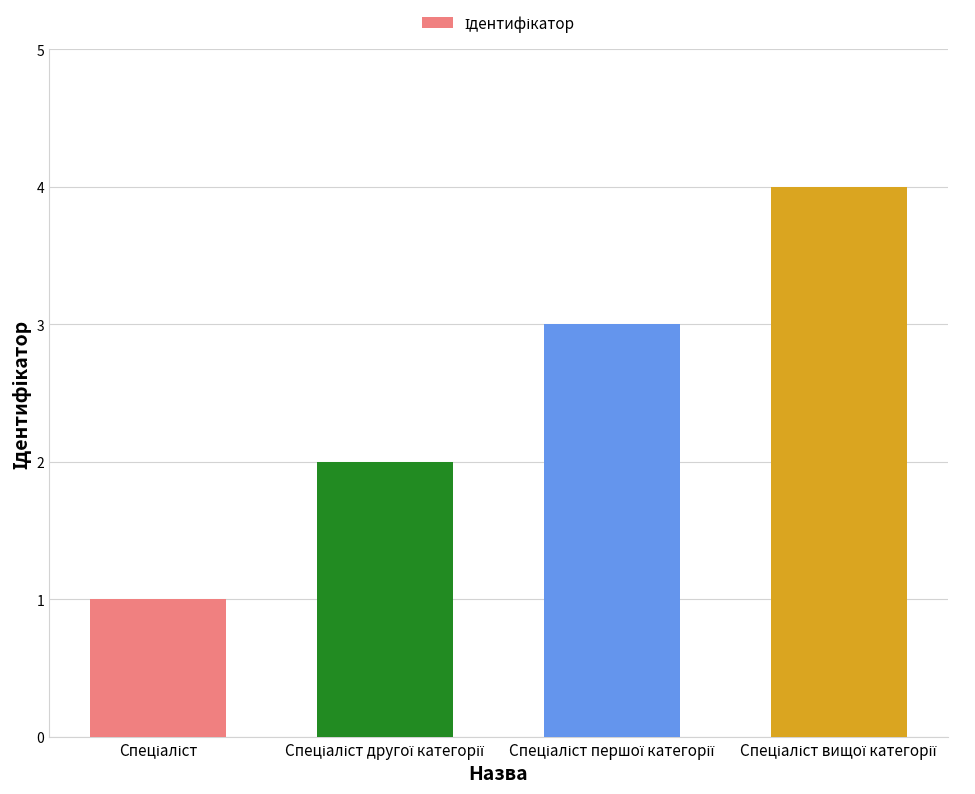

What is the greatest value displayed?

4